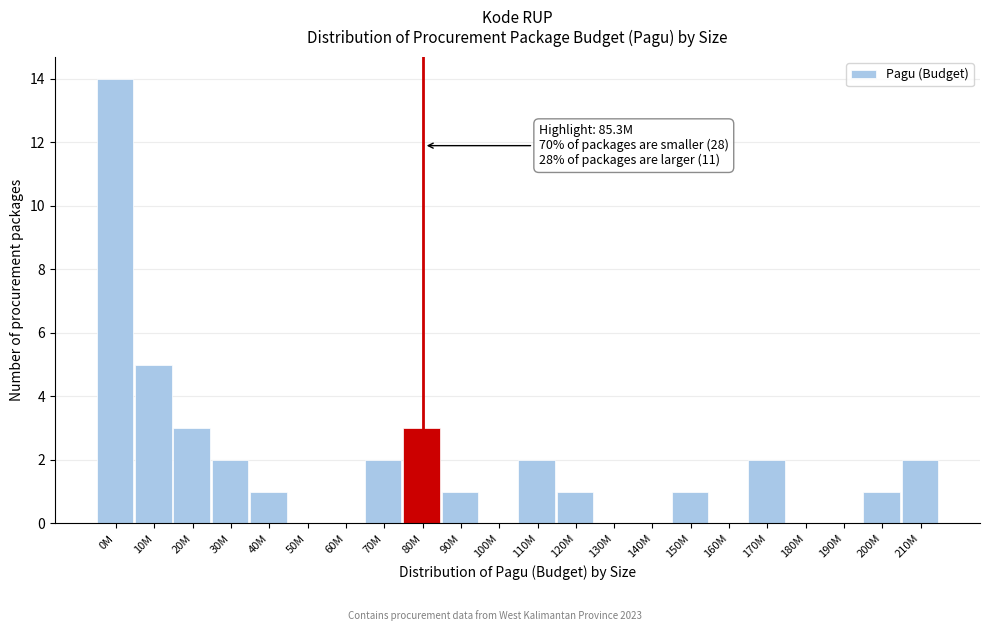

Reading left to right, transcribe all the data shown in this chart.

0M=14	10M=5	20M=3	30M=2	40M=1	50M=0	60M=0	70M=2	80M=3	90M=1	100M=0	110M=2	120M=1	130M=0	140M=0	150M=1	160M=0	170M=2	180M=0	190M=0	200M=1	210M=2